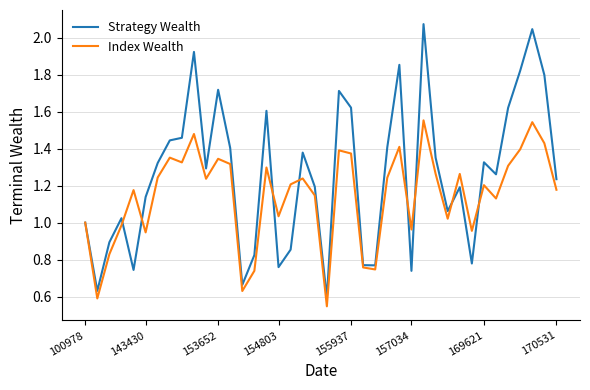

Which series has the largest range (max minus min)?

Strategy Wealth